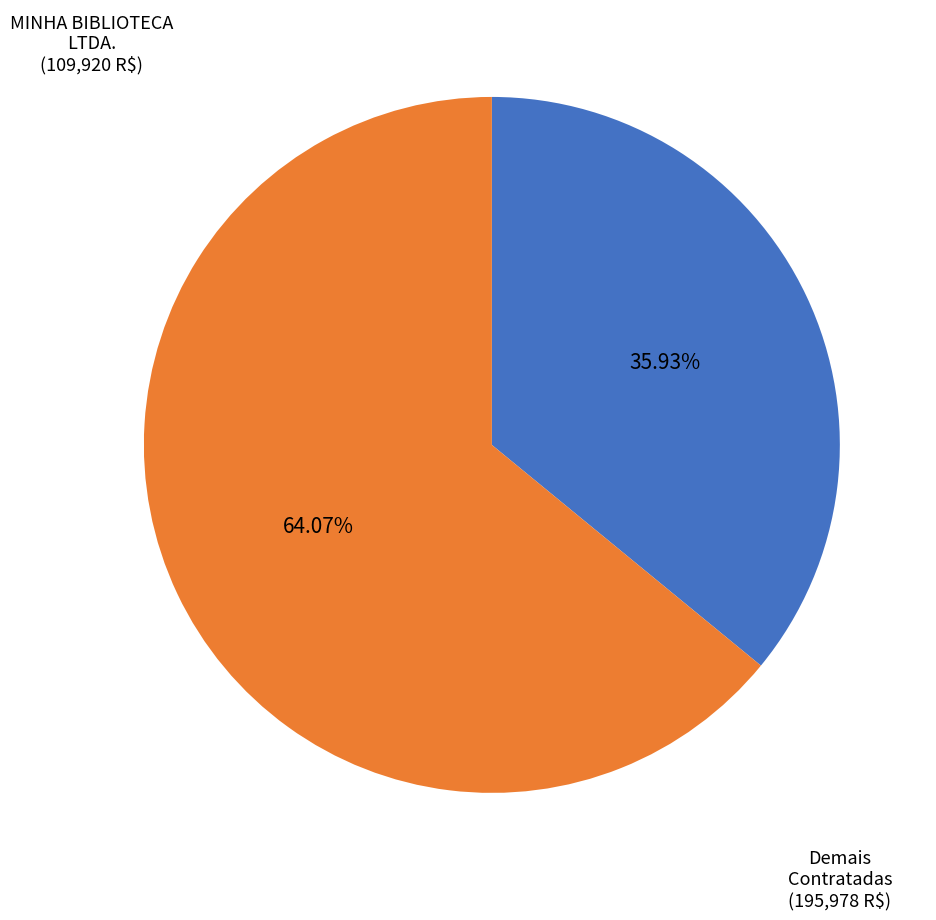

Count the number of slices in the pie.

2